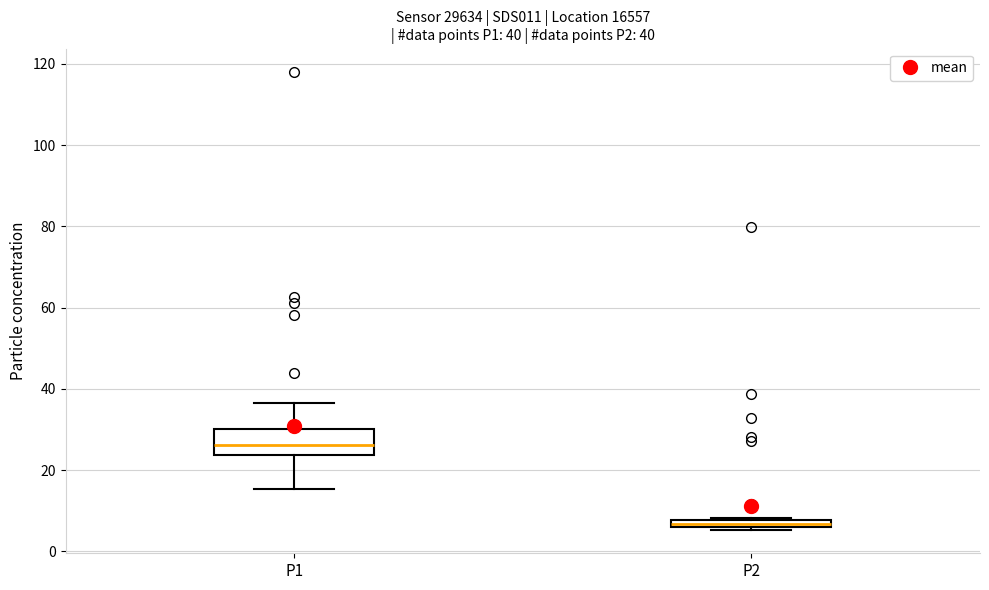

Comparing the boxes themselves (not the whiskers), which one is the tallest?

P1